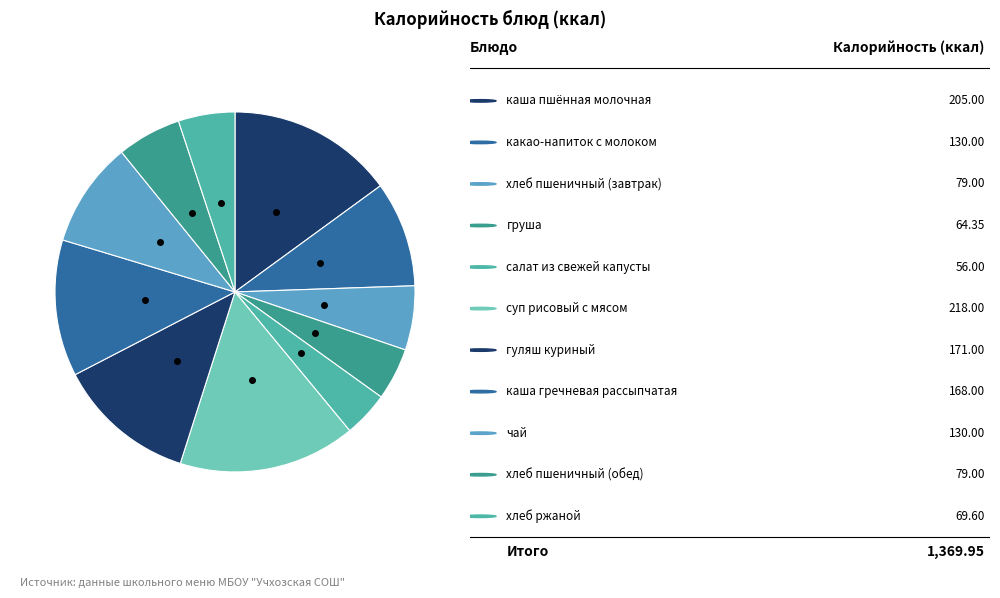

How many segments does this pie chart have?

11